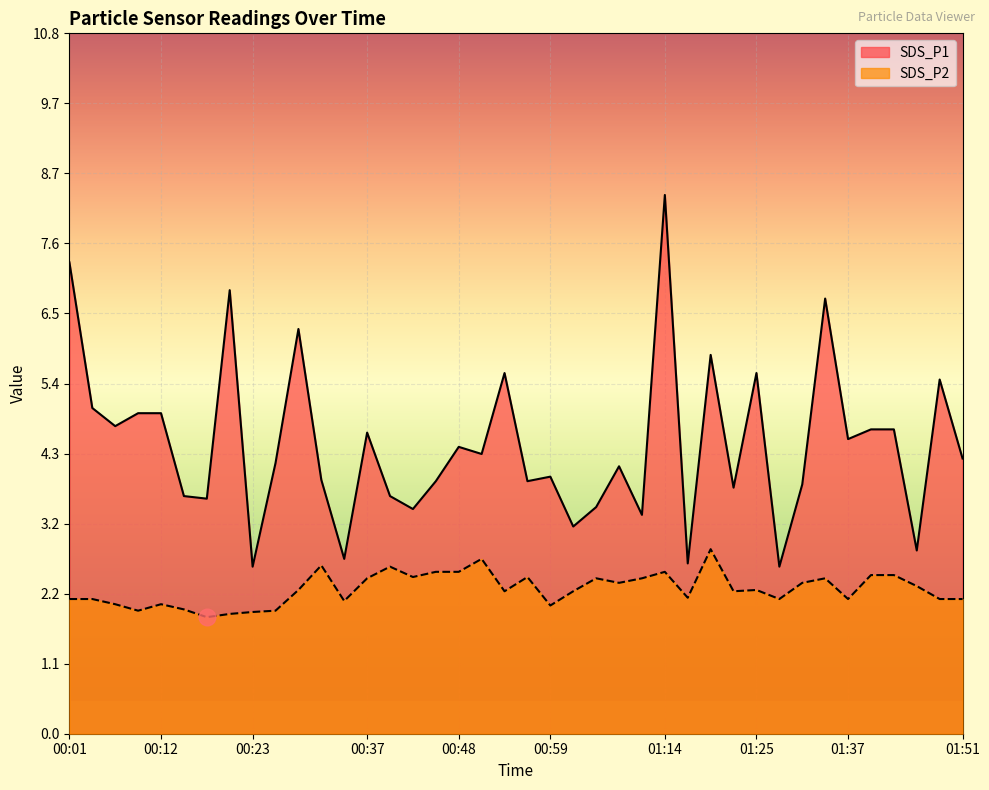

What are all the series names shown in the legend?

SDS_P1, SDS_P2